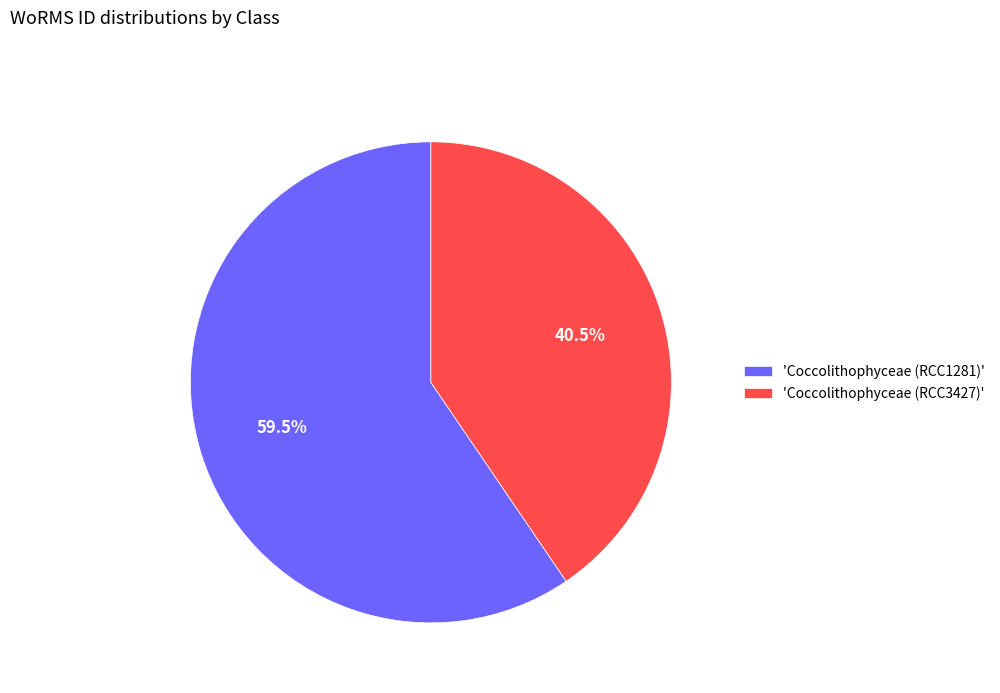

To the nearest percent, what is the average slice percentage?

50%